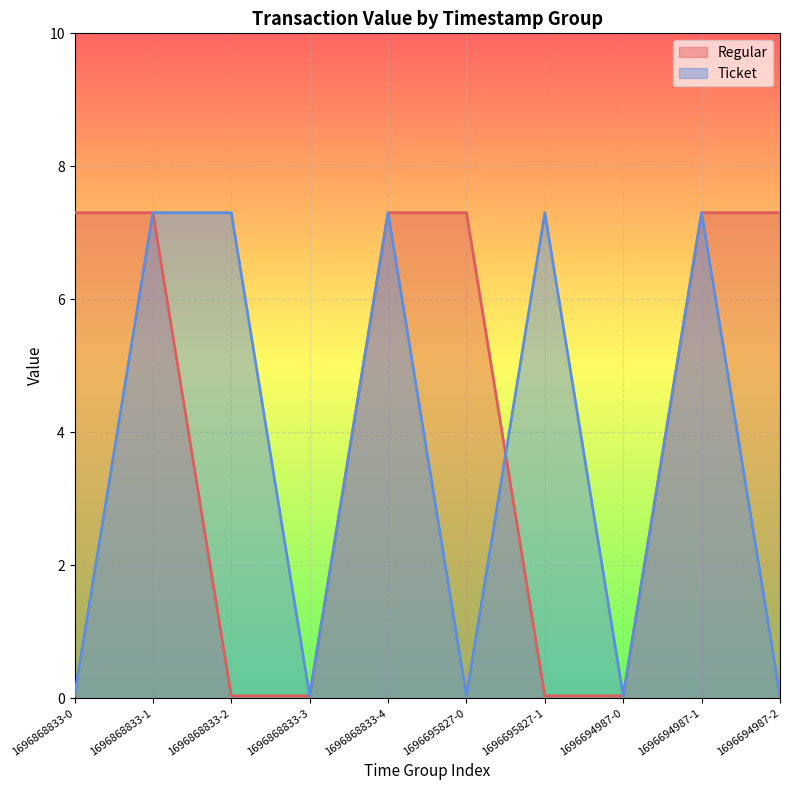

What position from the right is 1696868833-1?

9